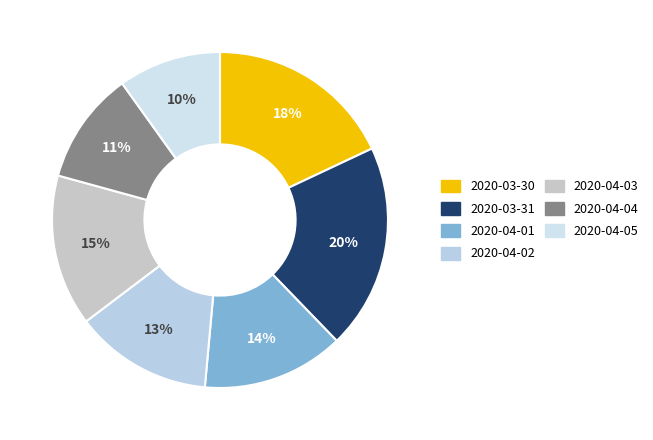

Count the number of slices in the pie.

7